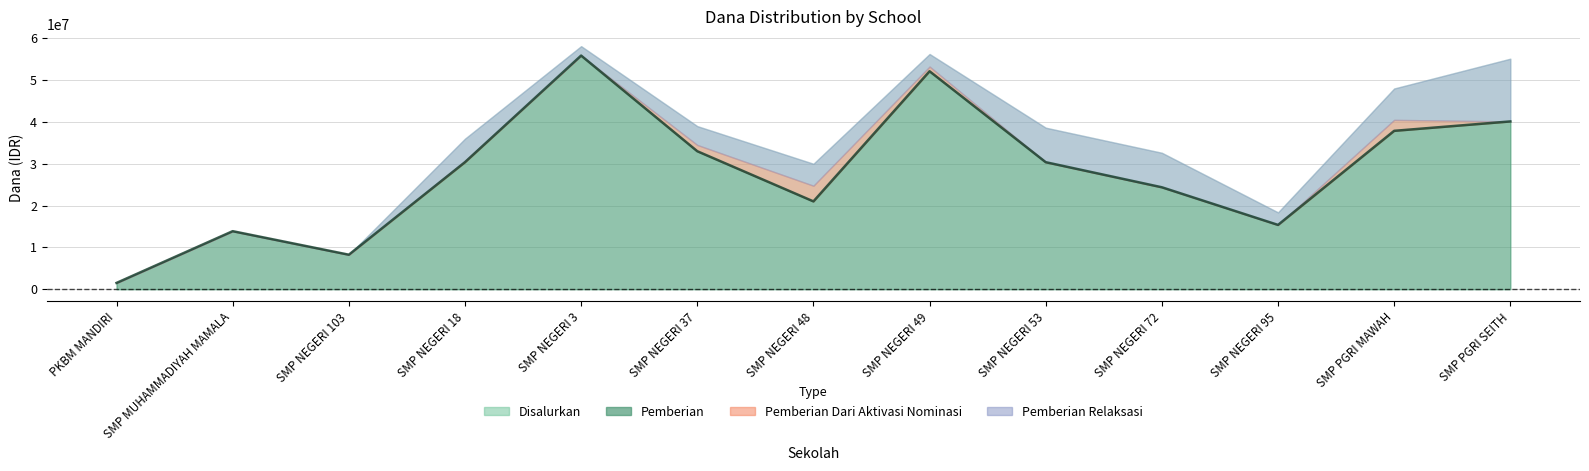

What are all the series names shown in the legend?

Disalurkan, Pemberian, Pemberian Dari Aktivasi Nominasi, Pemberian Relaksasi